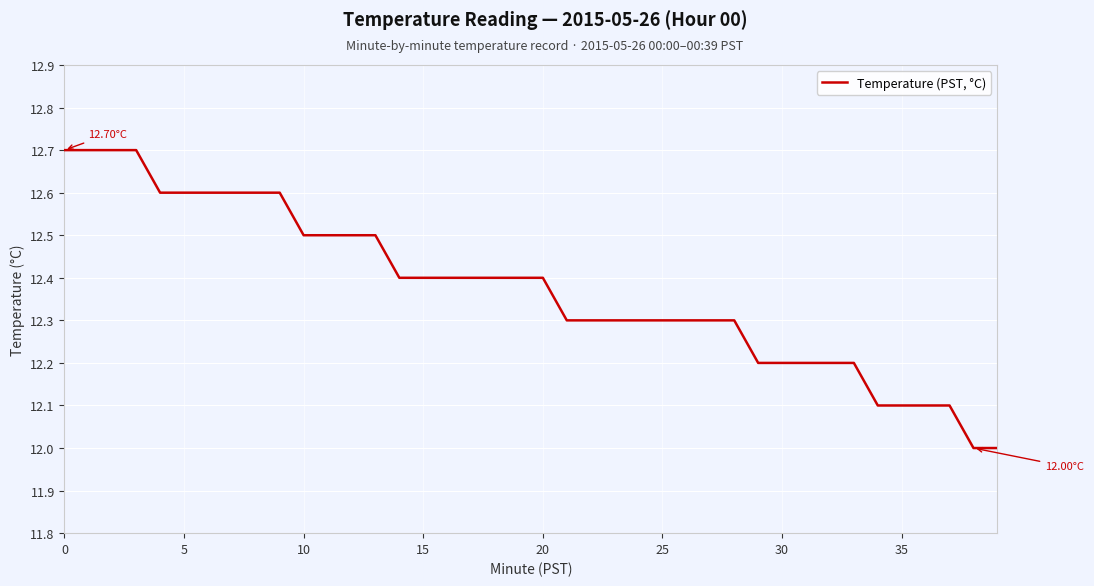

What is the difference between the maximum and minimum values?

0.7